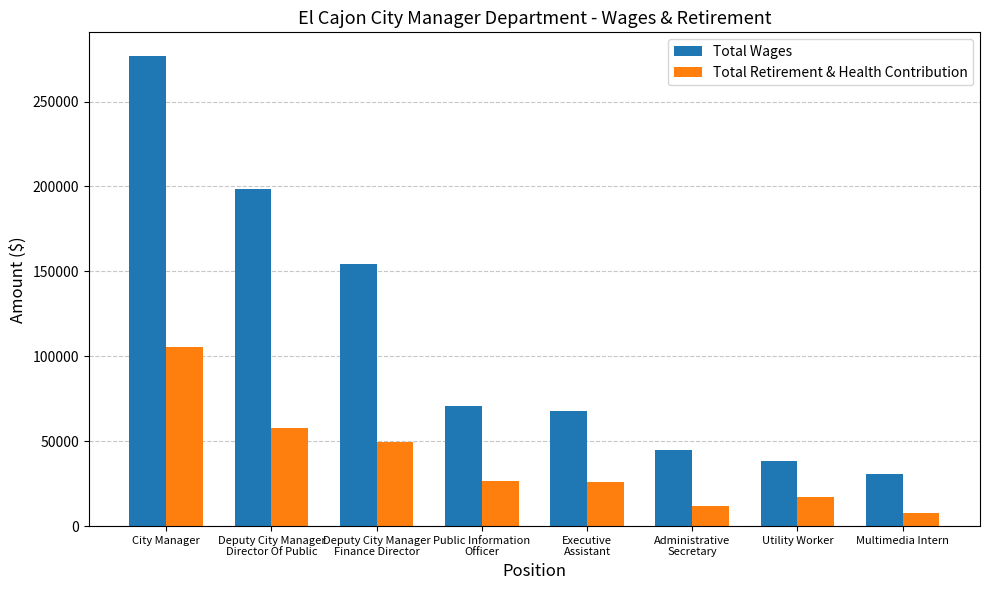

Rank the series by their maximum value, from highest to lowest.

Total Wages, Total Retirement & Health Contribution